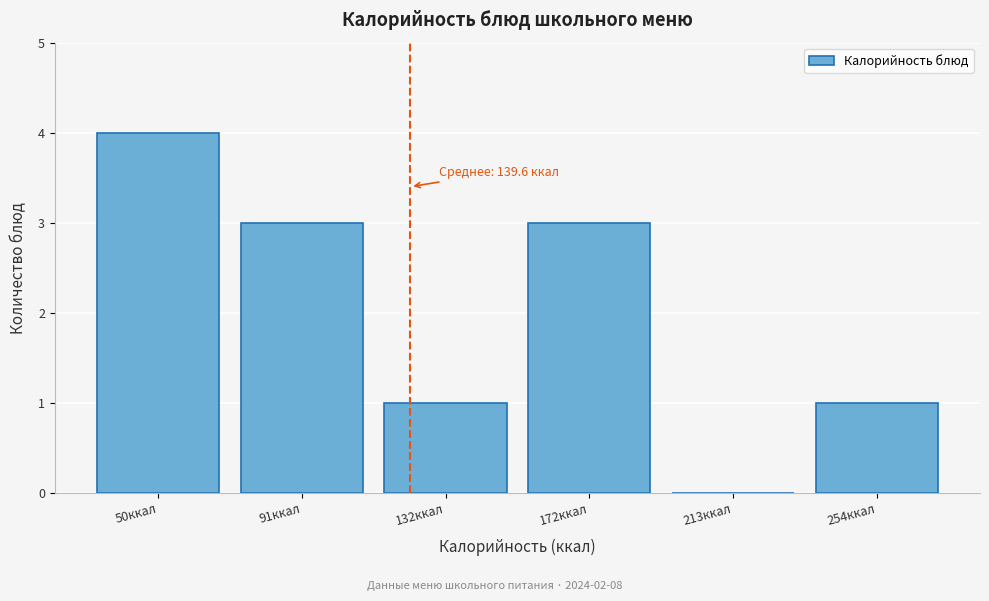

Reading left to right, extract all data points from this chart.

50ккал=4	91ккал=3	132ккал=1	172ккал=3	213ккал=0	254ккал=1